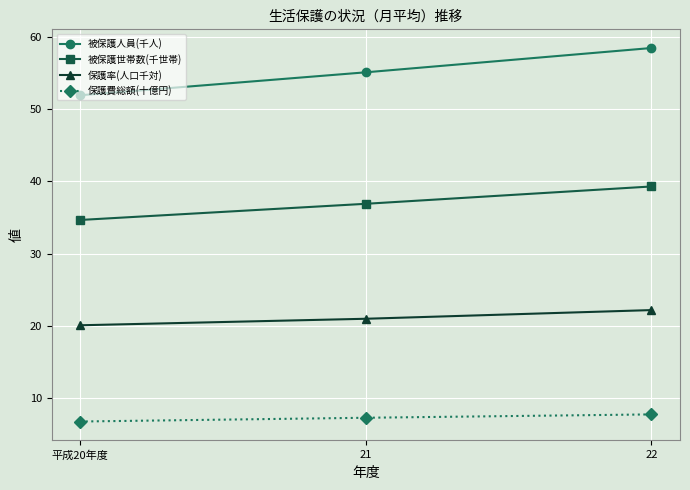

How many data points in 保護費総額(十億円) are less than 7?

1